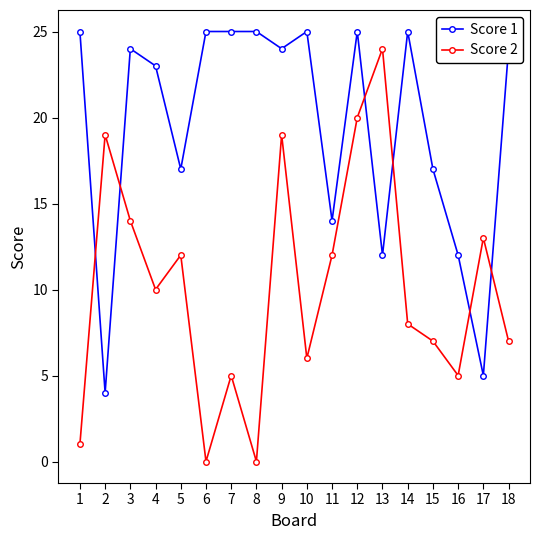

What is the difference between the second highest and minimum values in the Score 1 series?

21